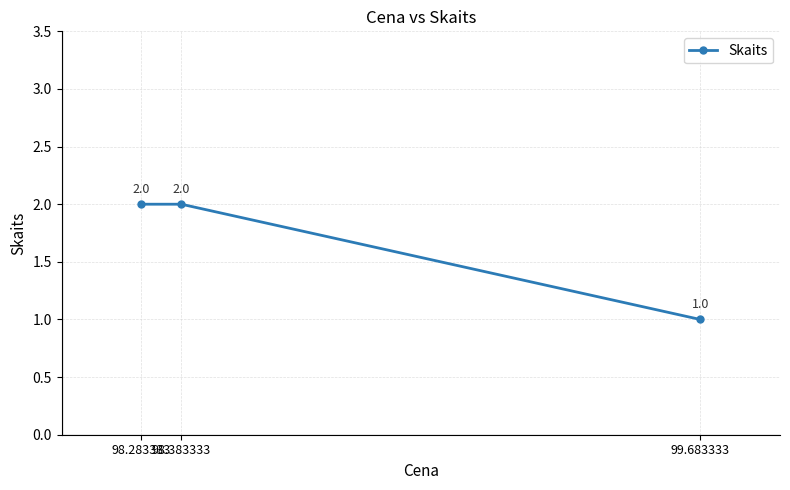

What is the label of the 2nd point from the left?

98.383333